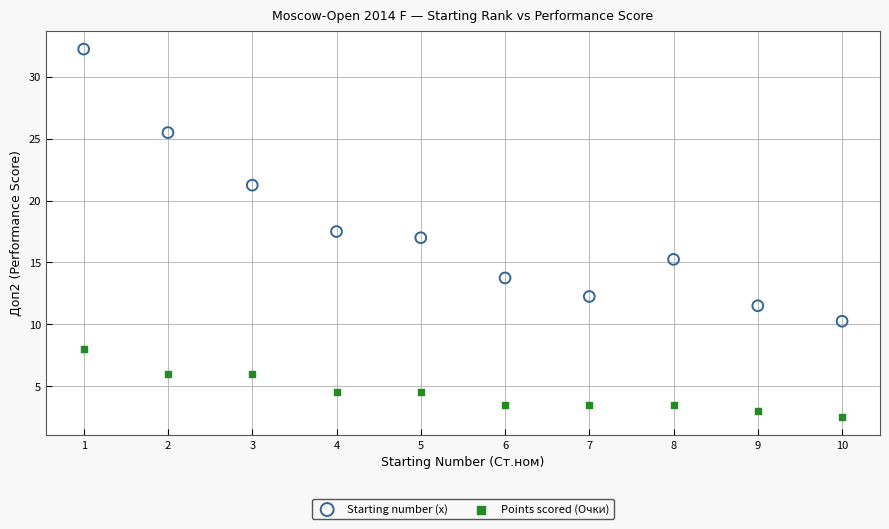

Across all data points, what is the range of X values (max minus min)?

9.0